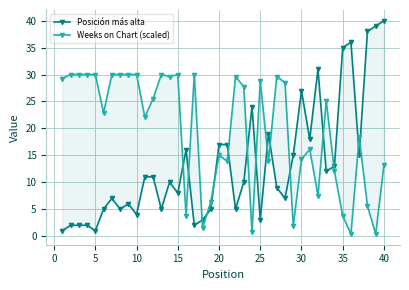

After their last crossing, which series has the higher values: Posición más alta or Weeks on Chart (scaled)?

Posición más alta